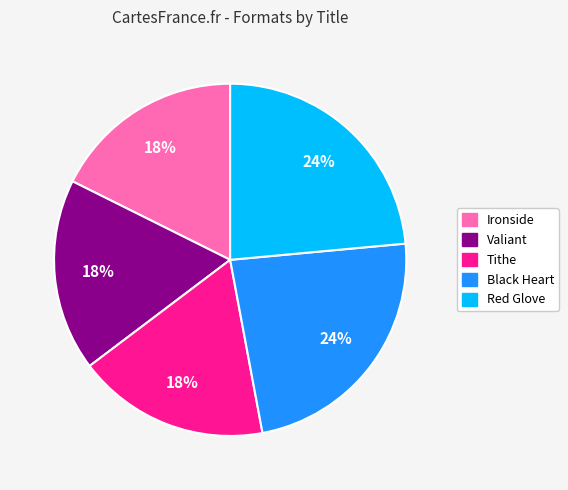

Count the number of slices in the pie.

5